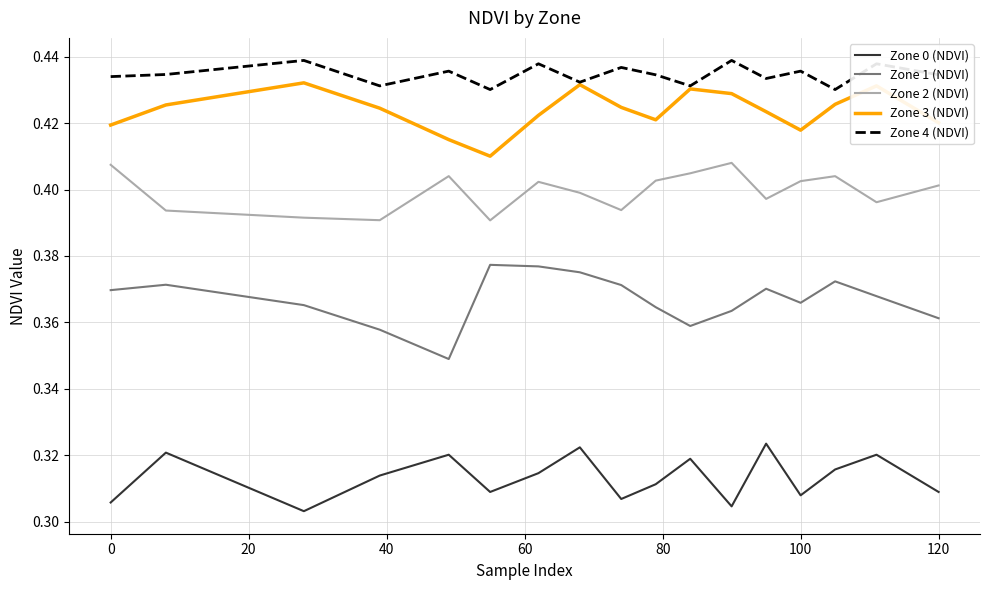

Rank the series by their maximum value, from lowest to highest.

Zone 0 (NDVI), Zone 1 (NDVI), Zone 2 (NDVI), Zone 3 (NDVI), Zone 4 (NDVI)